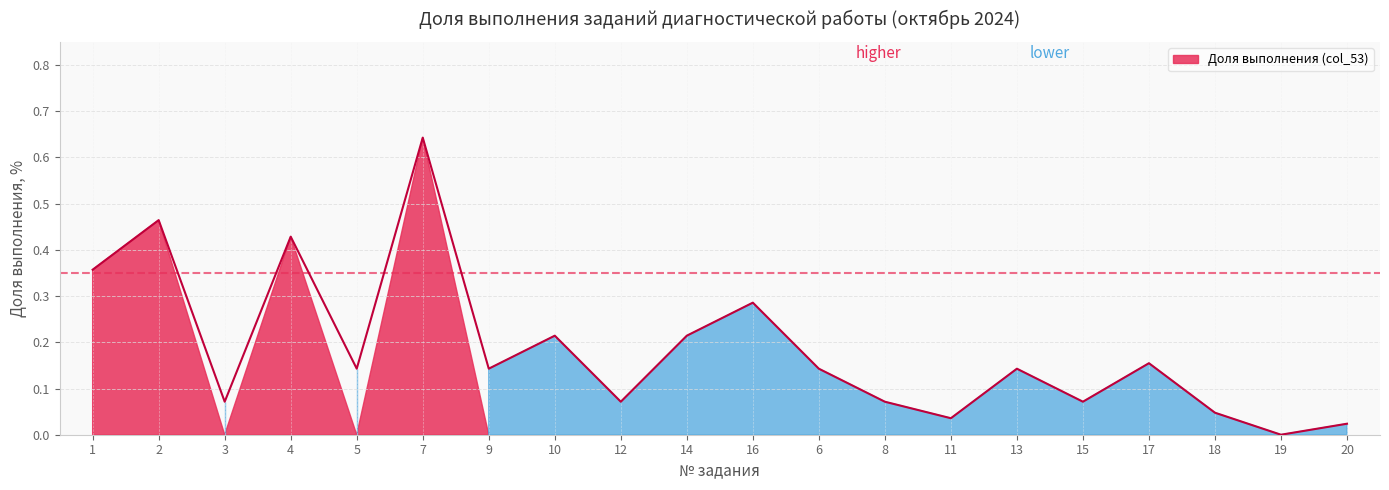

Count the number of categories in the chart.

20